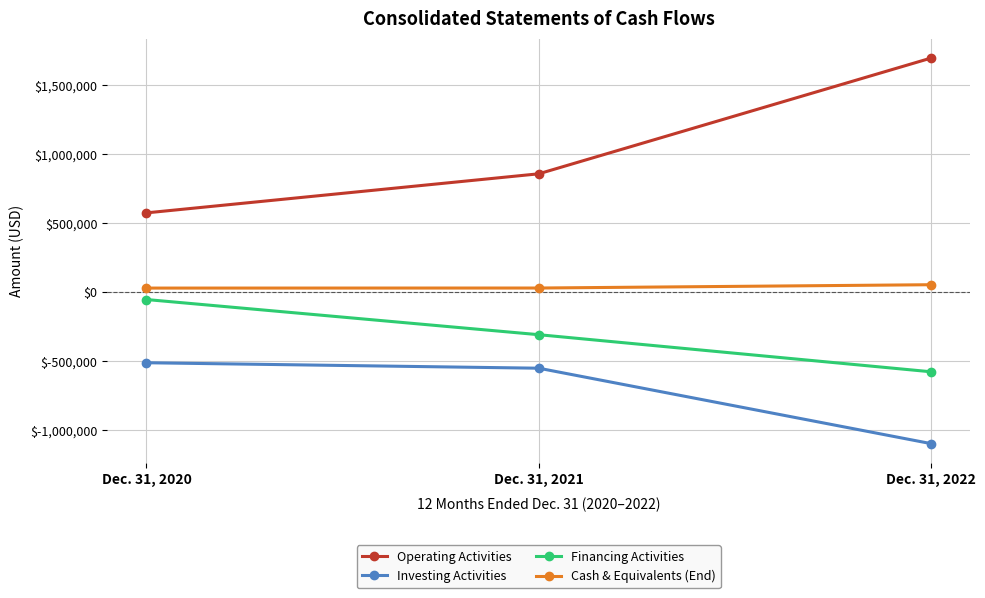

Rank the categories by Operating Activities value from lowest to highest.

Dec. 31, 2020, Dec. 31, 2021, Dec. 31, 2022